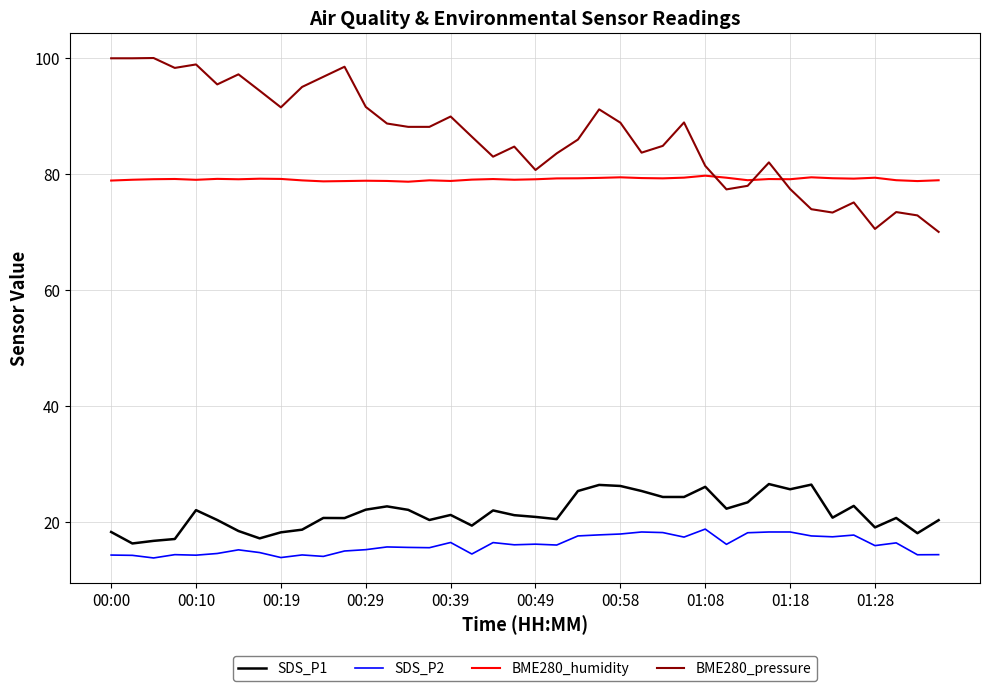

How many lines are shown in the chart?

4